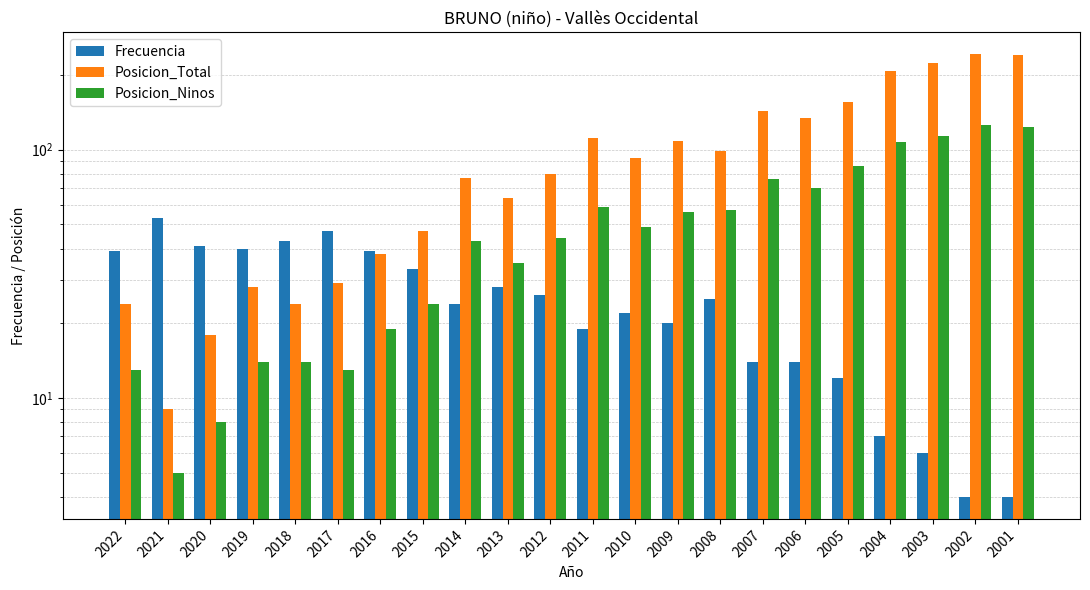

What is the spread (max minus min) of values at 2015?

23